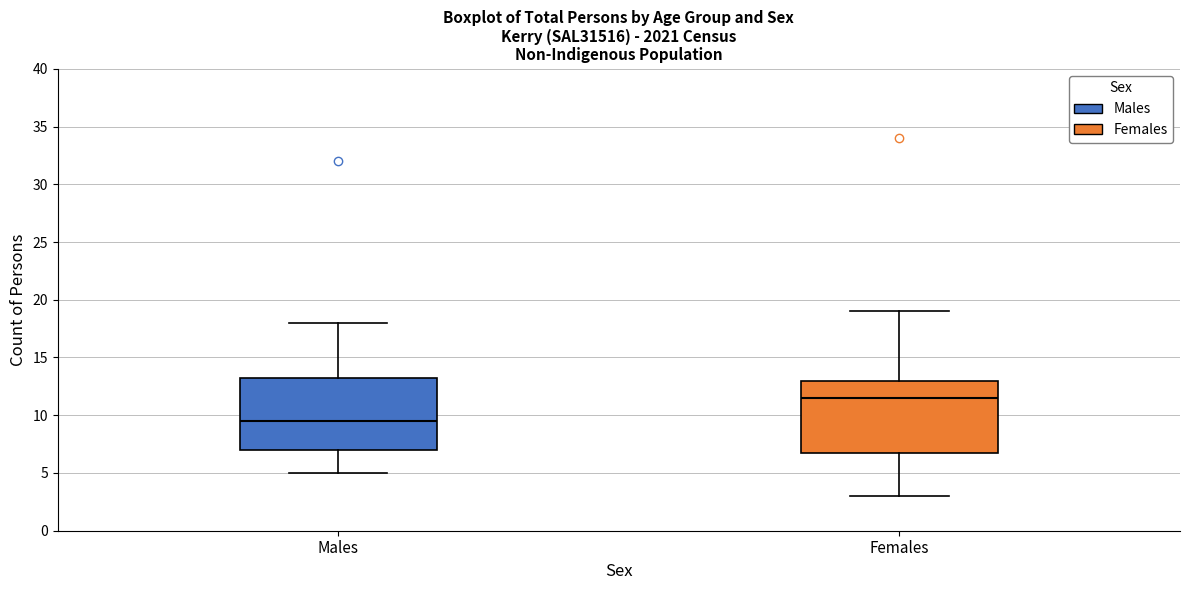

Which box's median line is the highest?

Females